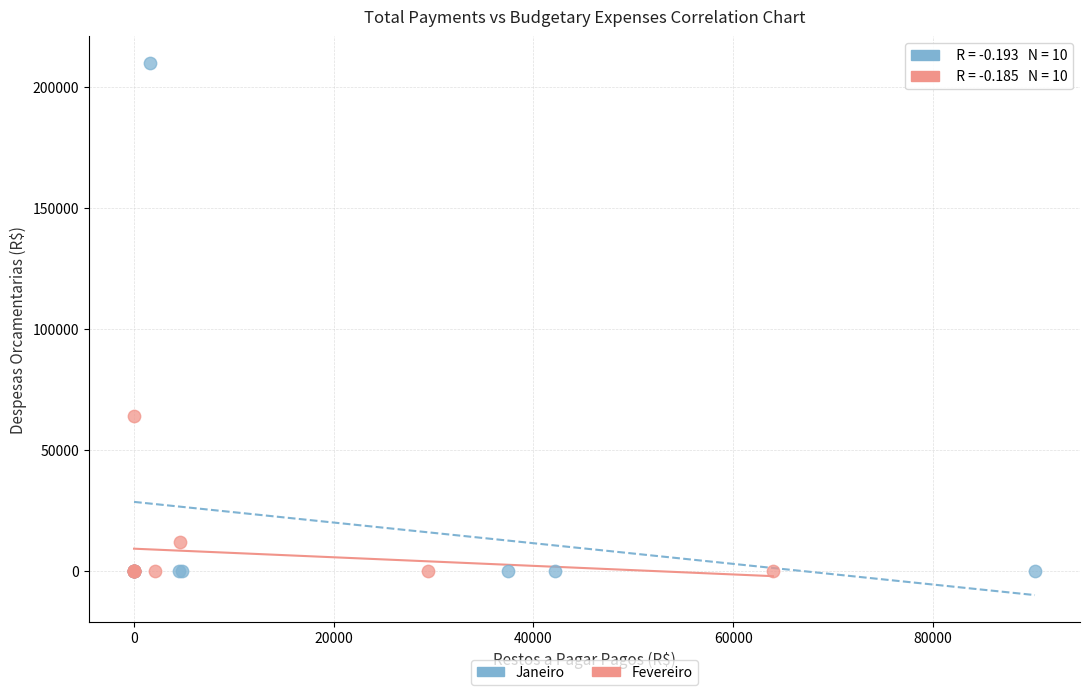

Which series has the largest Y range (max minus min)?

Janeiro